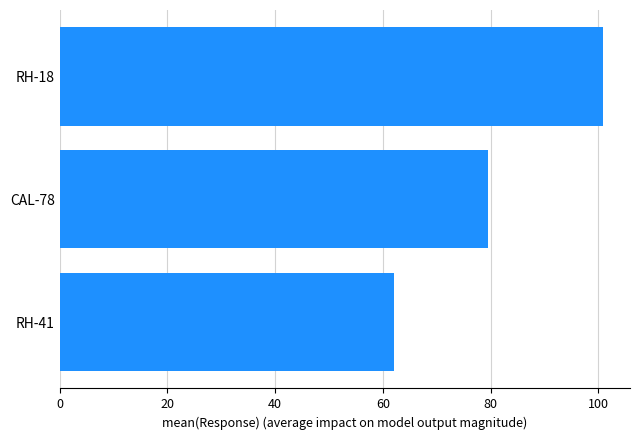

What is the label of the 3rd bar from the top?

RH-41